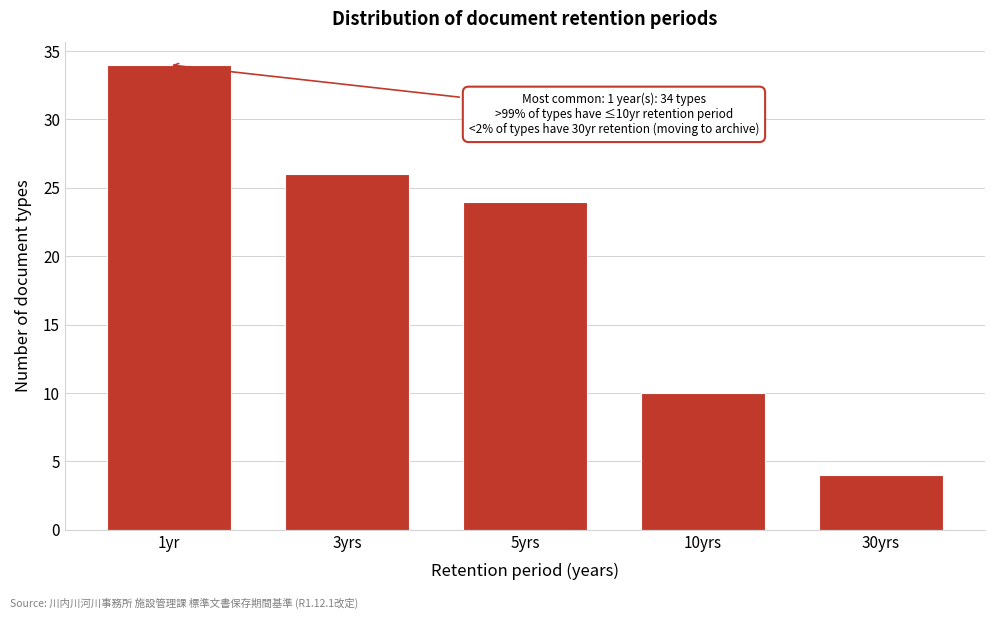

Reading left to right, what are all the values shown in this chart?

34	26	24	10	4